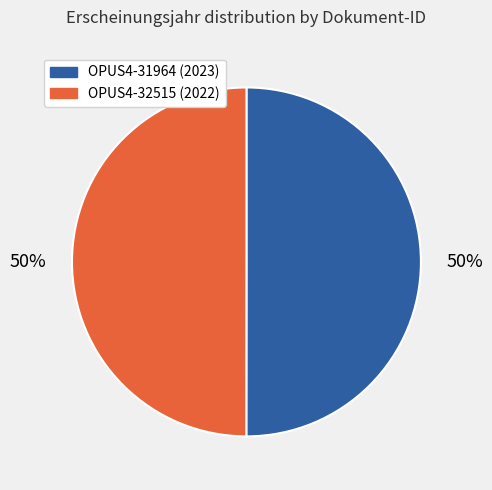

What is the ratio of the value at OPUS4-32515 to the value at OPUS4-31964?

1.0